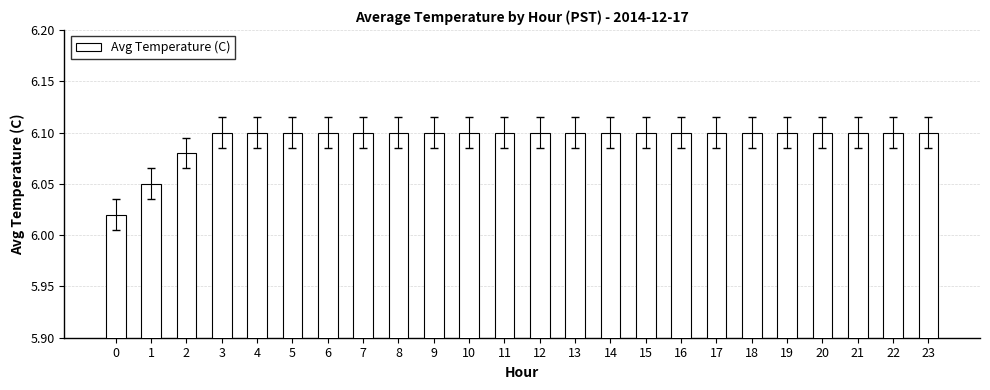

Does the chart contain stacked bars?

No